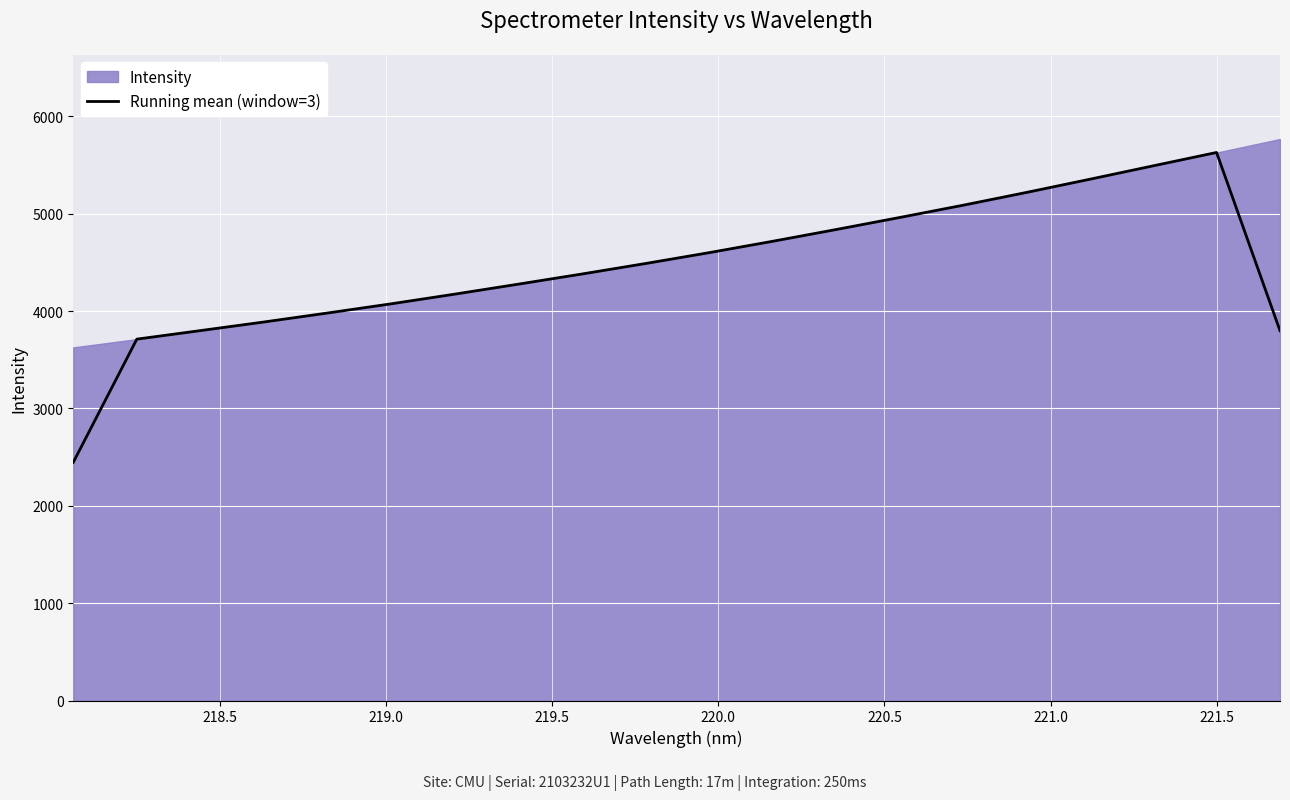

What is the minimum value shown in the chart?

2446.1